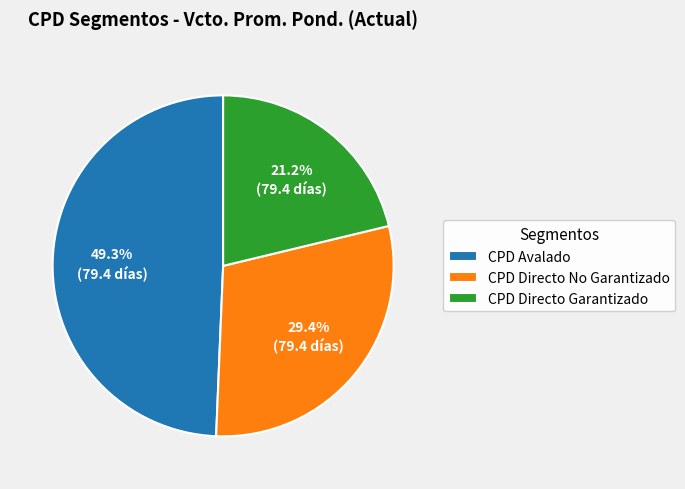

How many segments does this pie chart have?

3